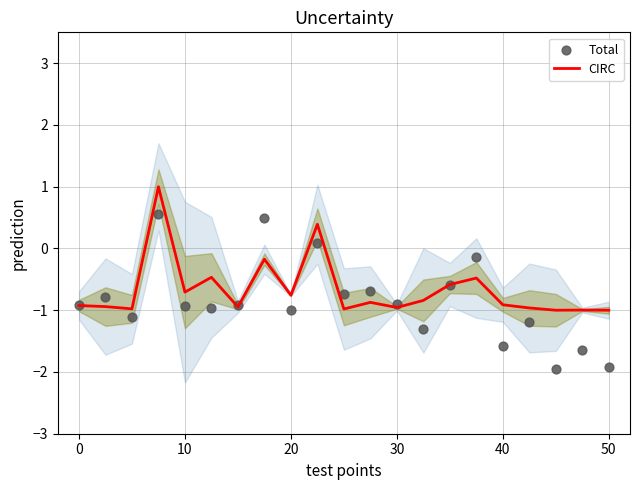

Which series reaches the maximum Y coordinate?

CIRC